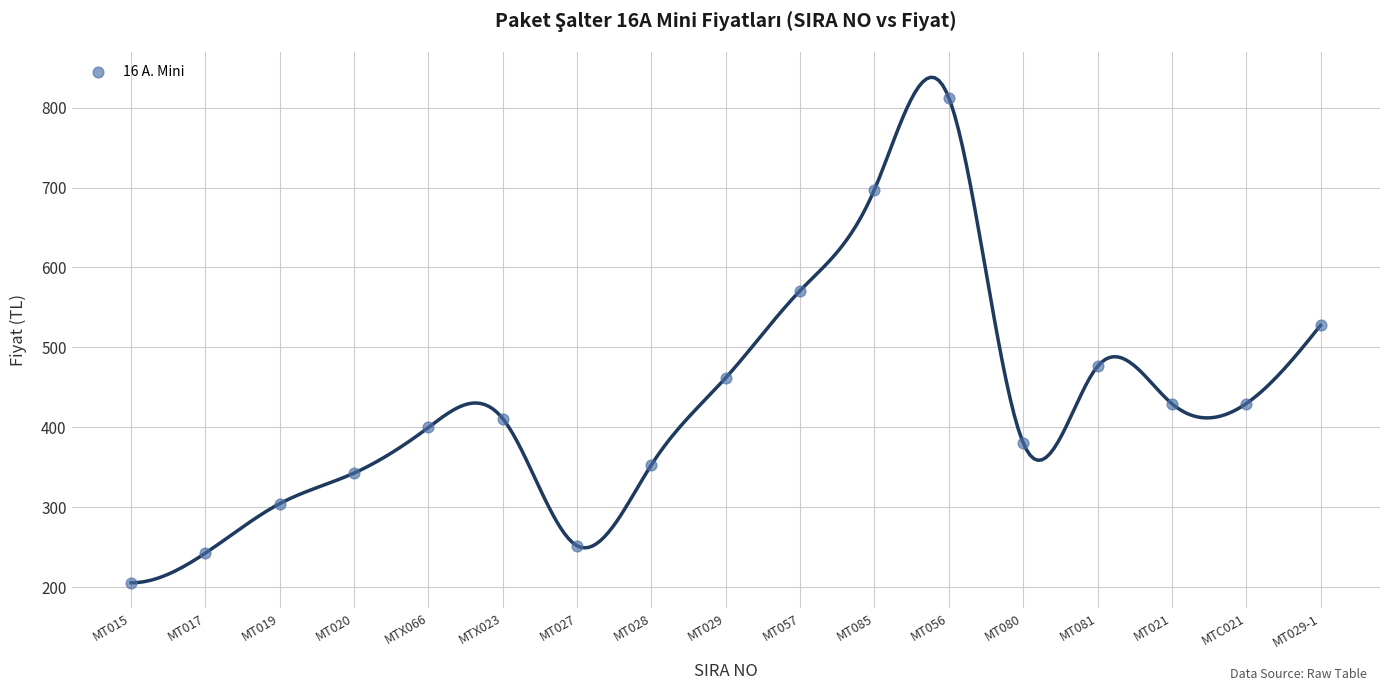

What Y value in the scatter plot is closest to 508?

527.6